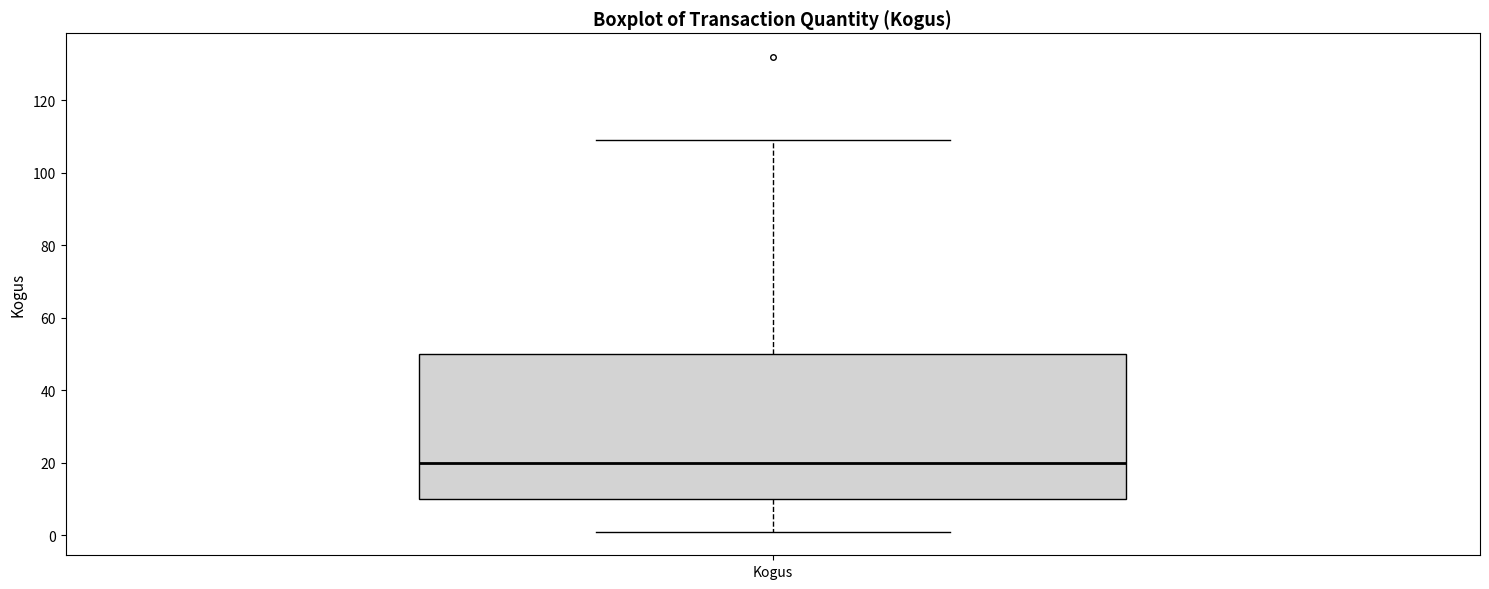

Where does the upper whisker of the box for Kogus end on the y-axis? The values are not printed on the chart, so give them approximately, as read against the axis.

110